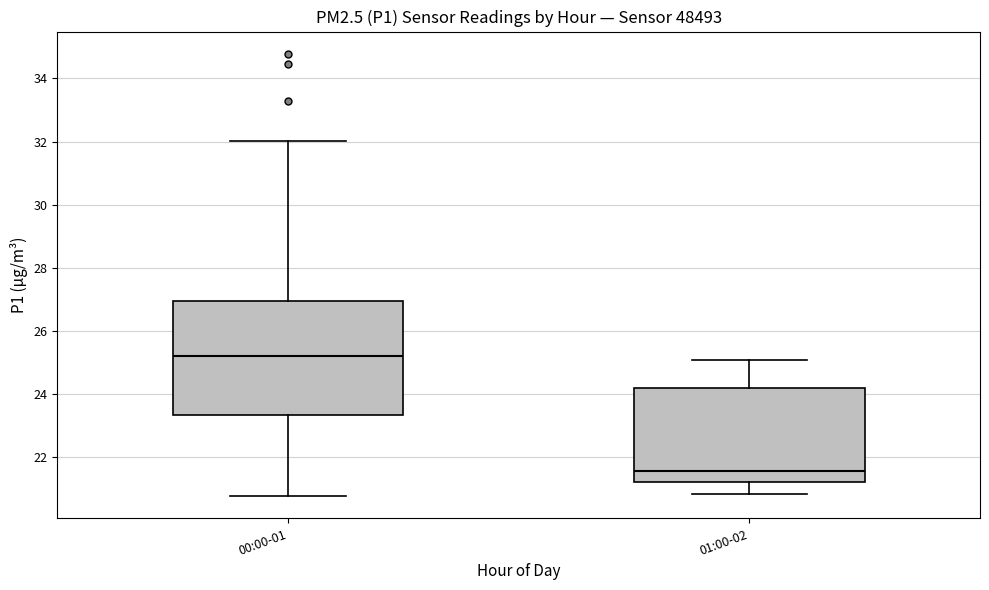

Which box has the lowest median line?

01:00-02